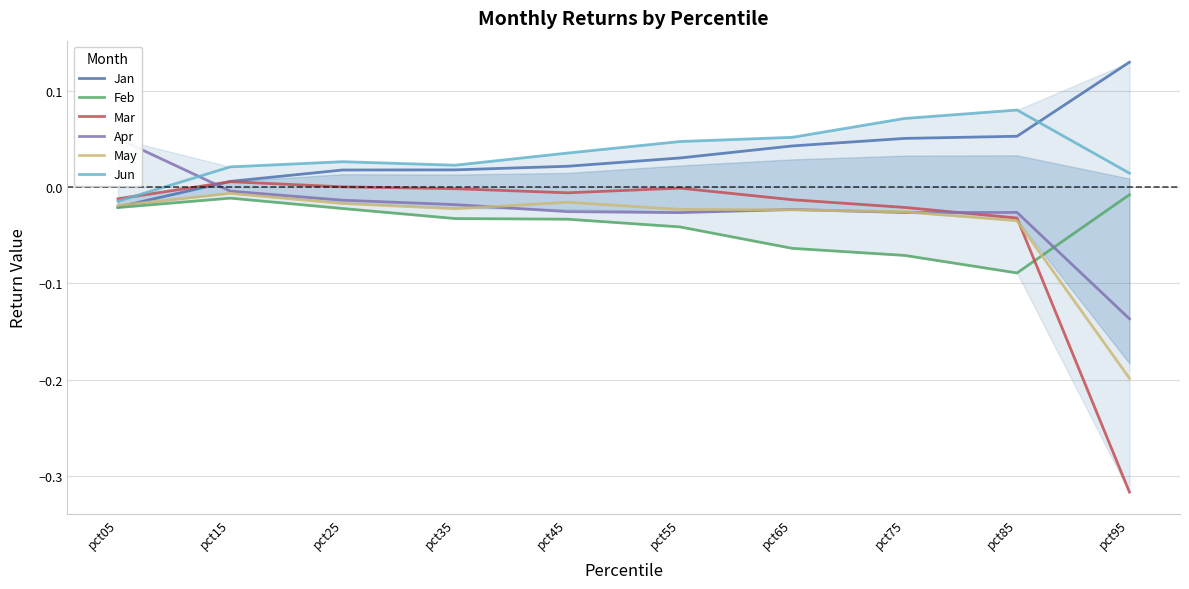

At which label does Mar reach its peak?

pct15